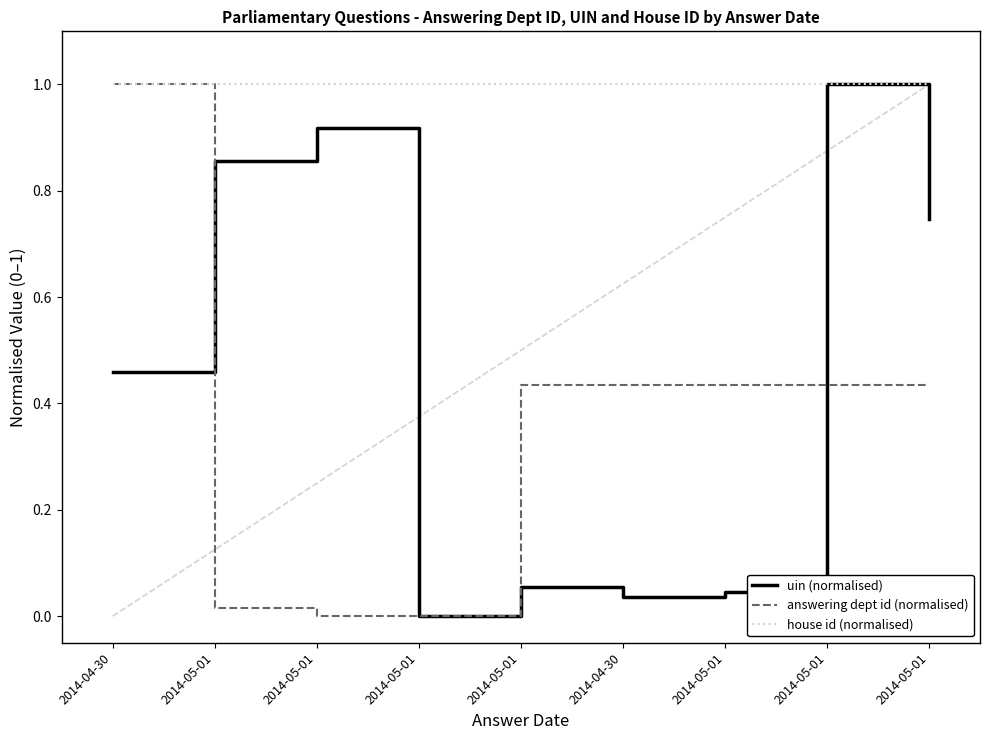

Which has a higher value, 2014-05-01 or 2014-05-01?

2014-05-01